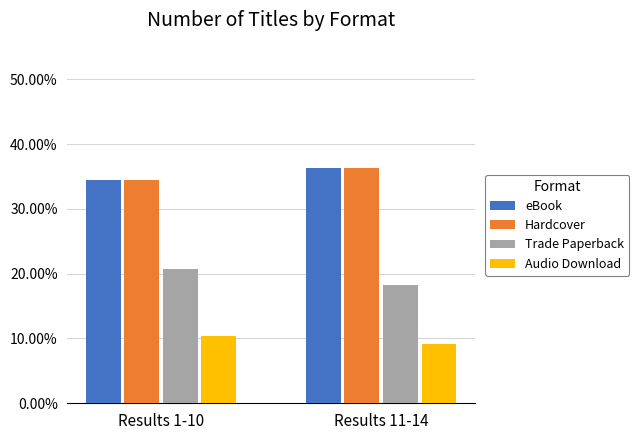

Between Results 1-10 and Results 11-14, which is larger?

Results 11-14